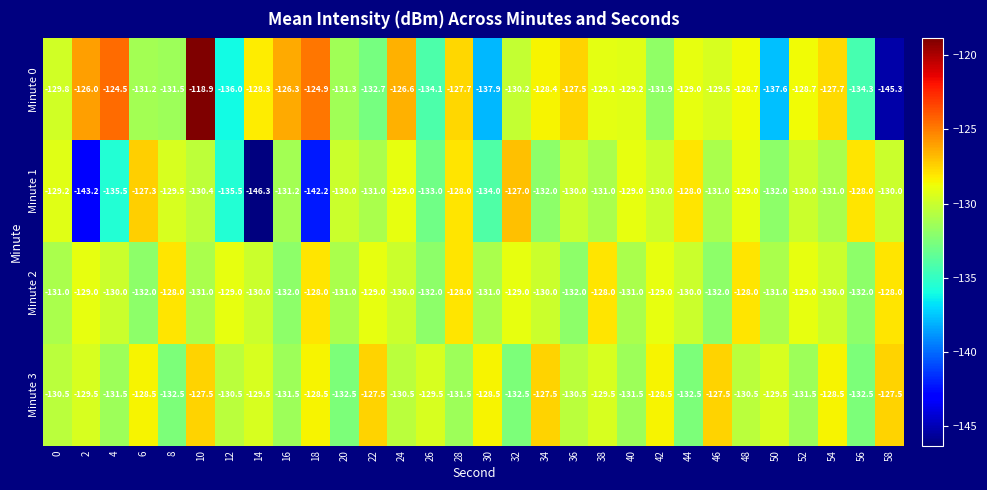

The value of Minute 1 at 52 is -130.0. True or false?

True